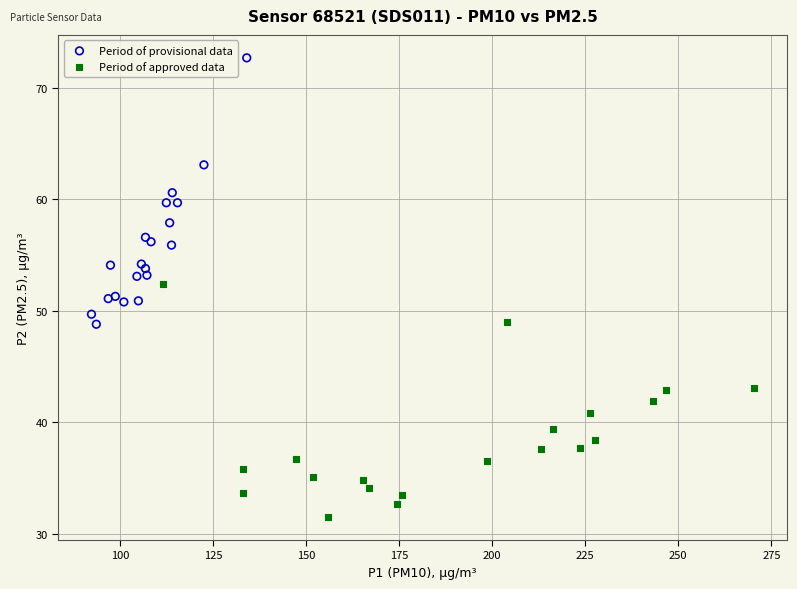

Which series contains the lowest Y value?

Period of approved data